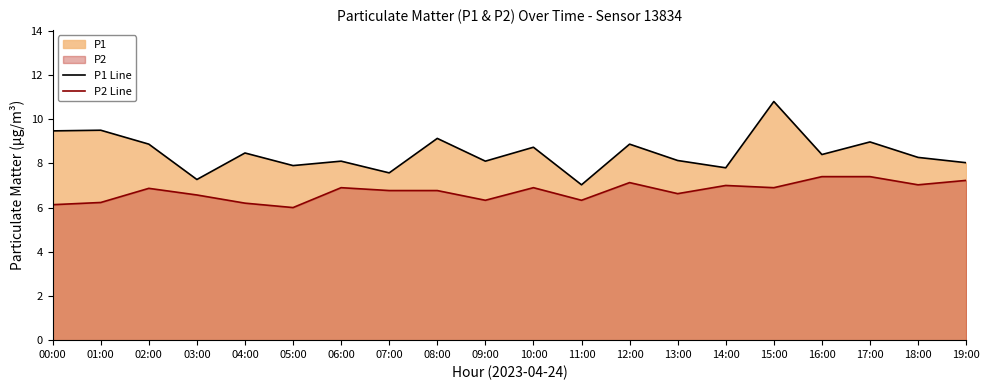

Rank the categories by P2 Line value from lowest to highest.

05:00, 00:00, 04:00, 01:00, 09:00, 11:00, 03:00, 13:00, 07:00, 08:00, 02:00, 06:00, 10:00, 15:00, 14:00, 18:00, 12:00, 19:00, 16:00, 17:00